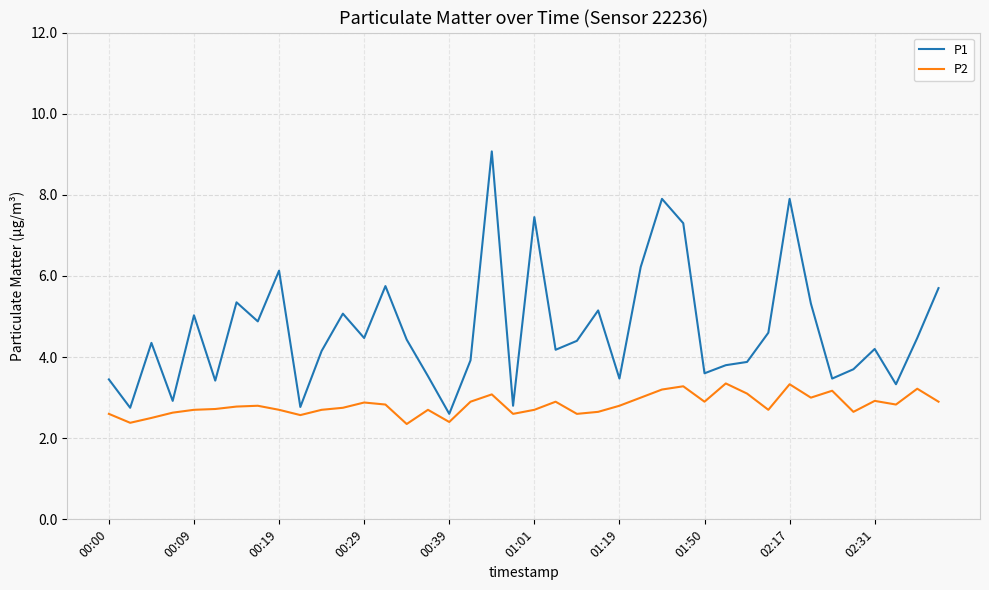

Which series has the largest total across all categories?

P1